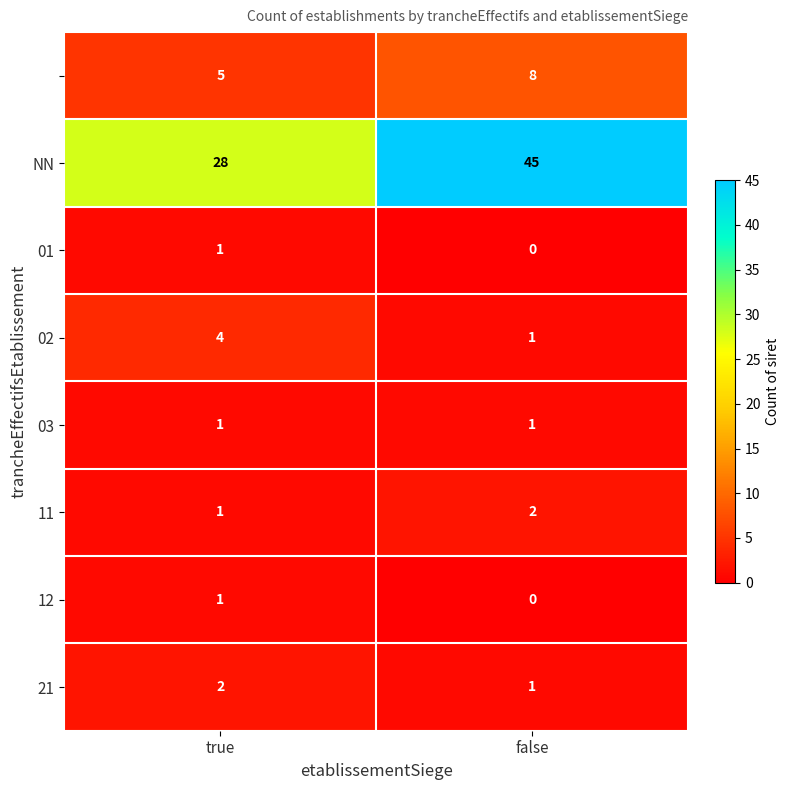

At which category is the sum across all series the highest?

false